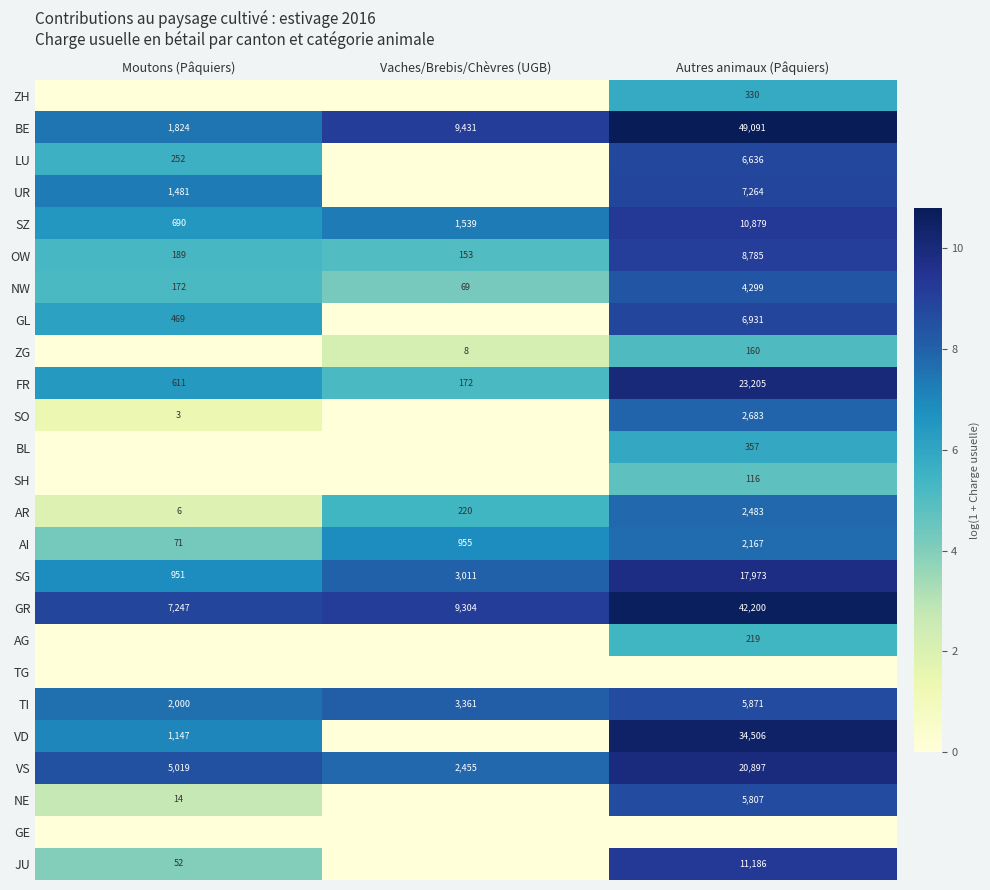

Is the value of NE at Moutons (Pâquiers) greater than the value of BE at Vaches/Brebis/Chèvres (UGB)?

No